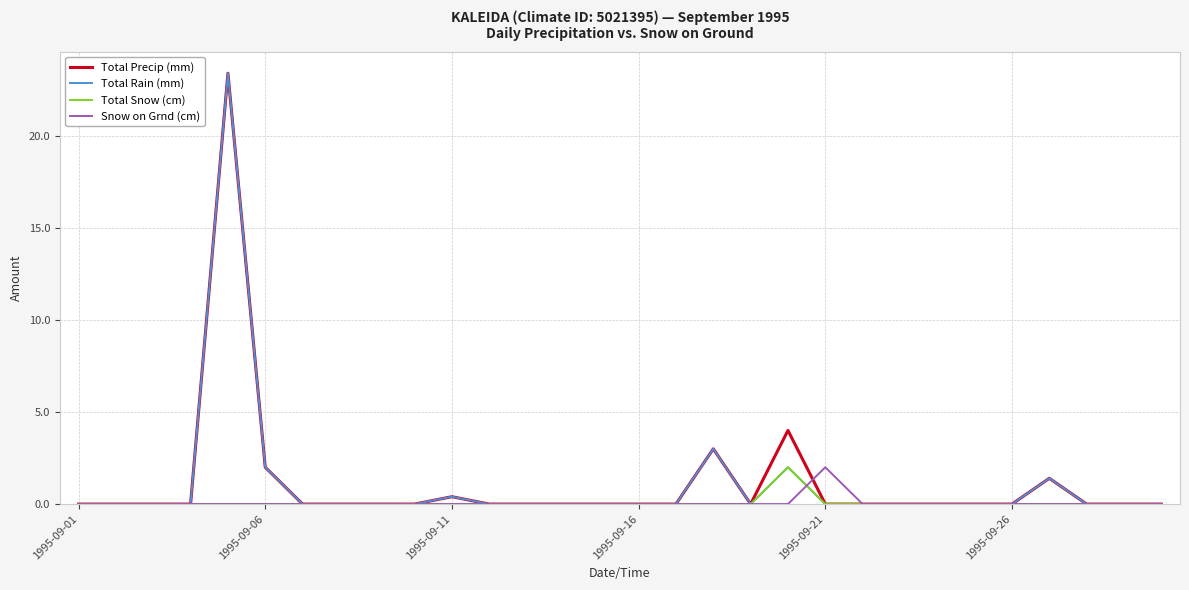

True or false: Snow on Grnd (cm) and Total Precip (mm) cross at least once.

True